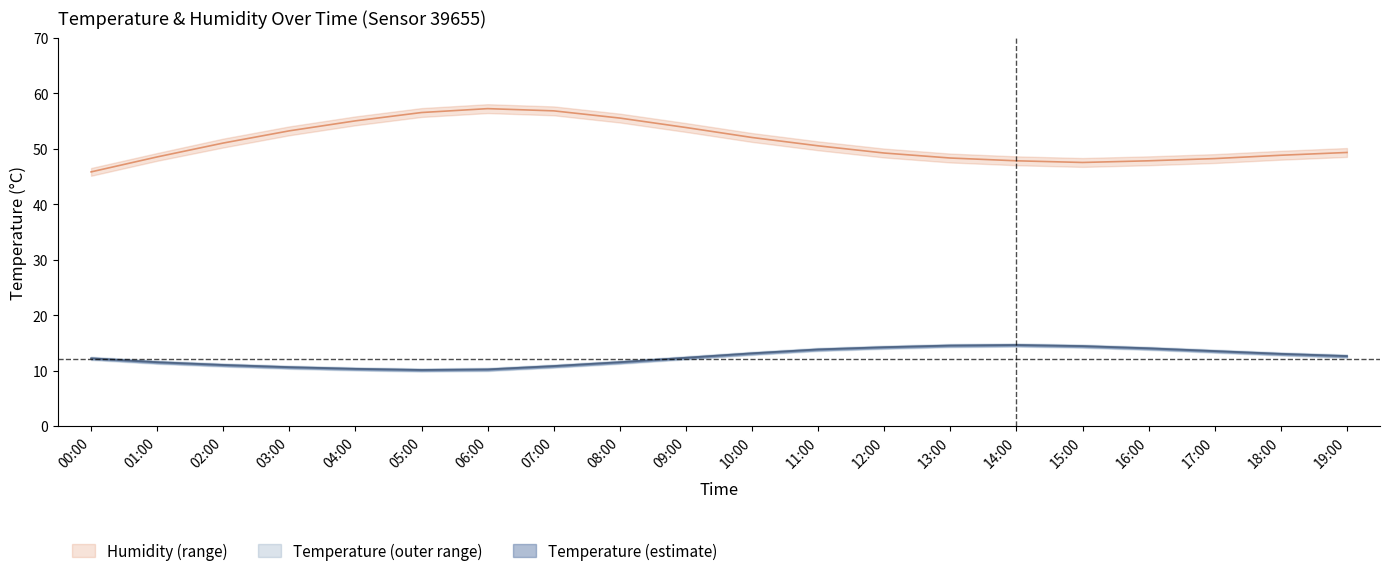

Which category has the lowest value in the temperature series?

05:00